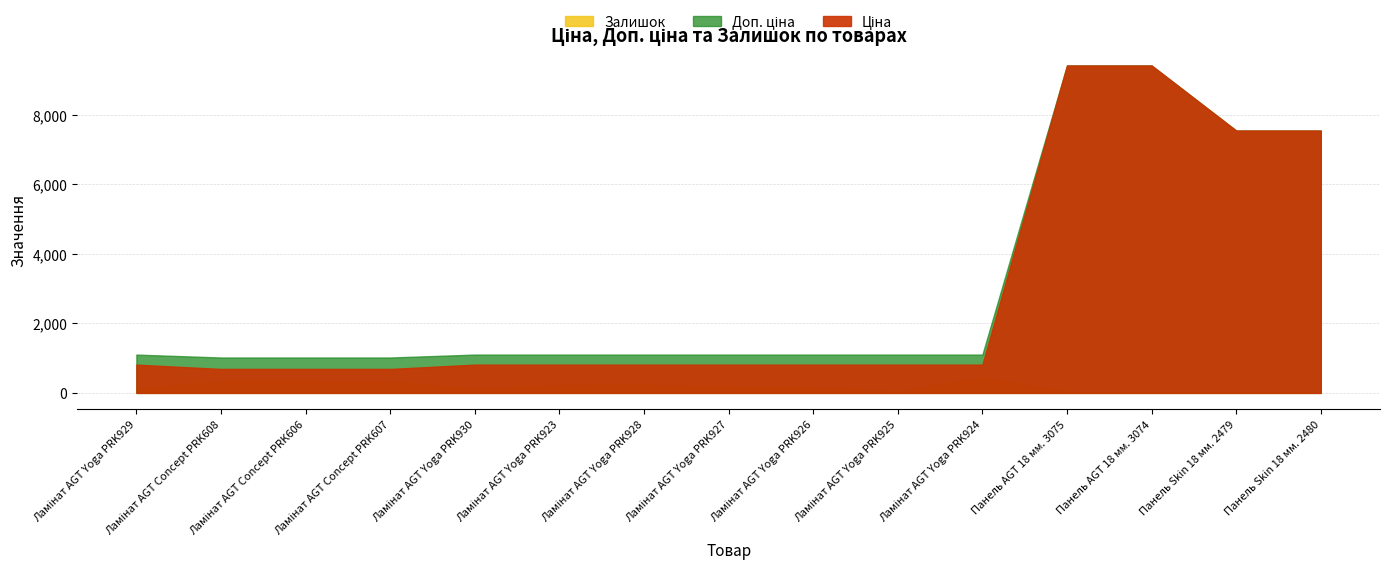

What is the approximate value of Ціна at Ламінат AGT Yoga PRK924?

813.0